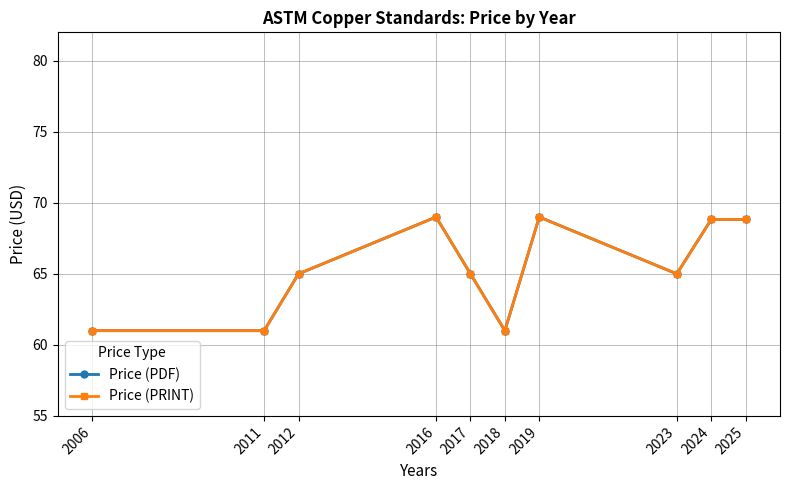

Reading left to right, transcribe all the data shown in this chart.

Price (PDF): 61.0	61.0	65.0	69.0	65.0	61.0	69.0	65.0	68.8	68.8
Price (PRINT): 61.0	61.0	65.0	69.0	65.0	61.0	69.0	65.0	68.8	68.8